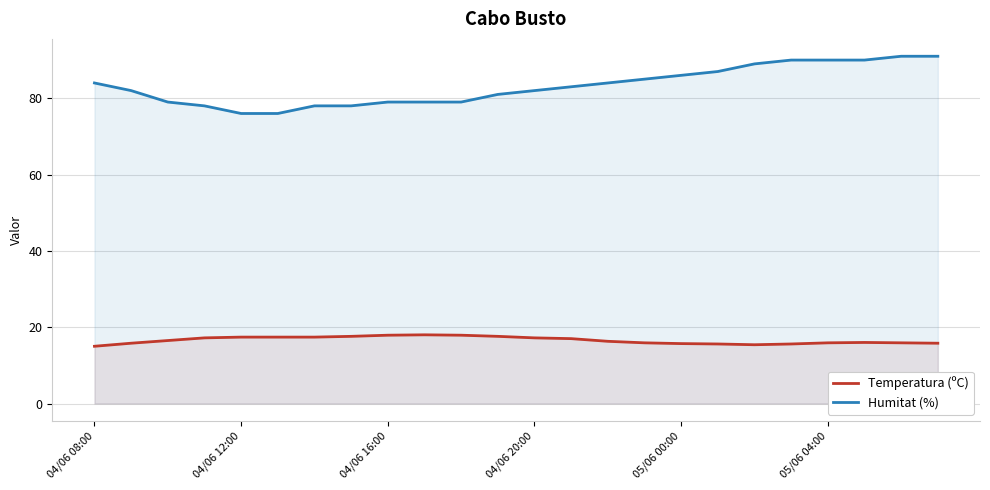

What is the difference between the maximum and minimum values in the Humitat (%) series?

15.0